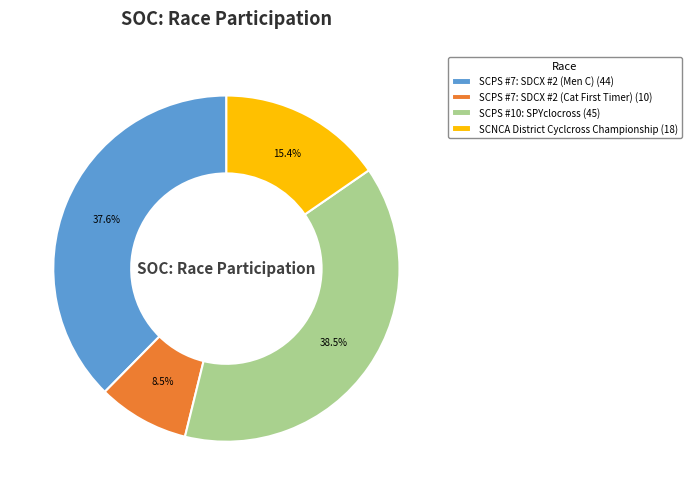

Count the number of slices in the pie.

4